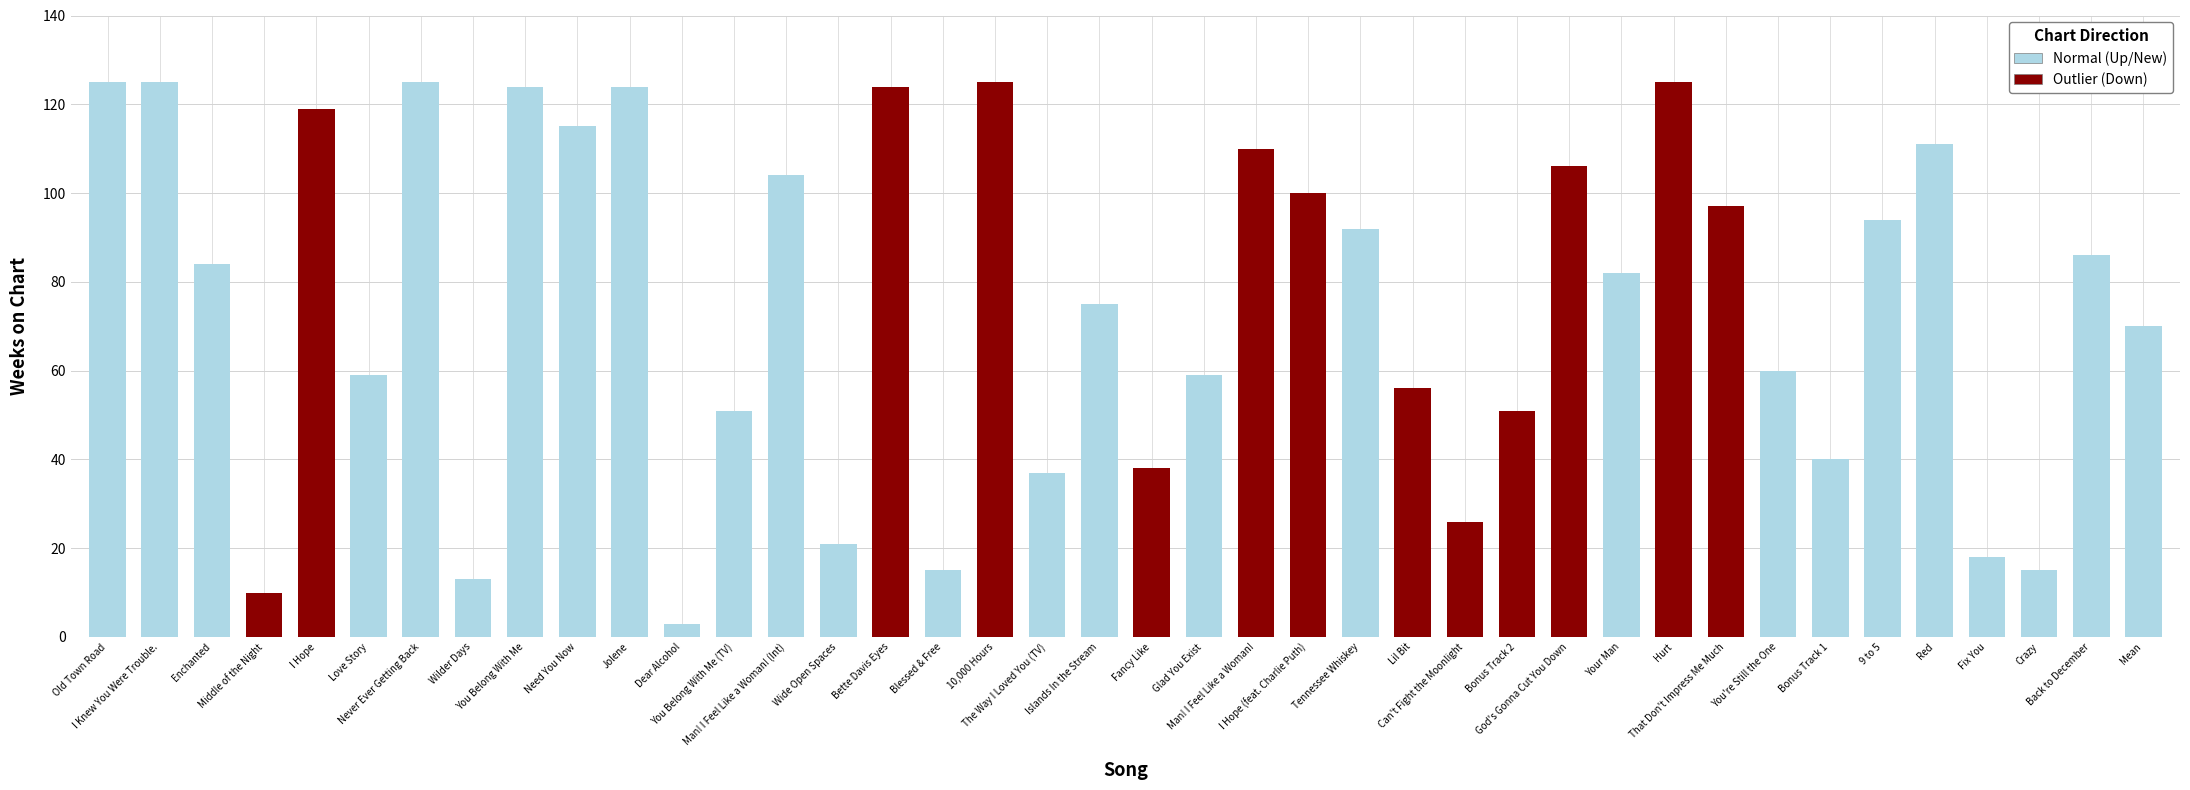

Is it true that the value at 11 is 5?

False